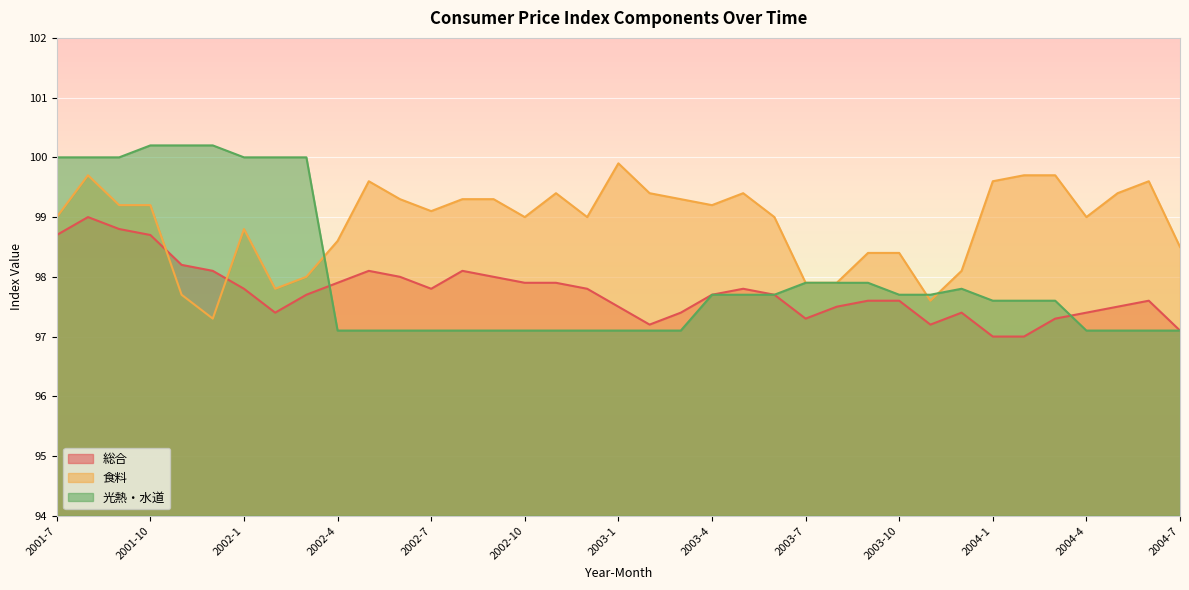

True or false: 光熱・水道 and 総合 cross at least once.

True